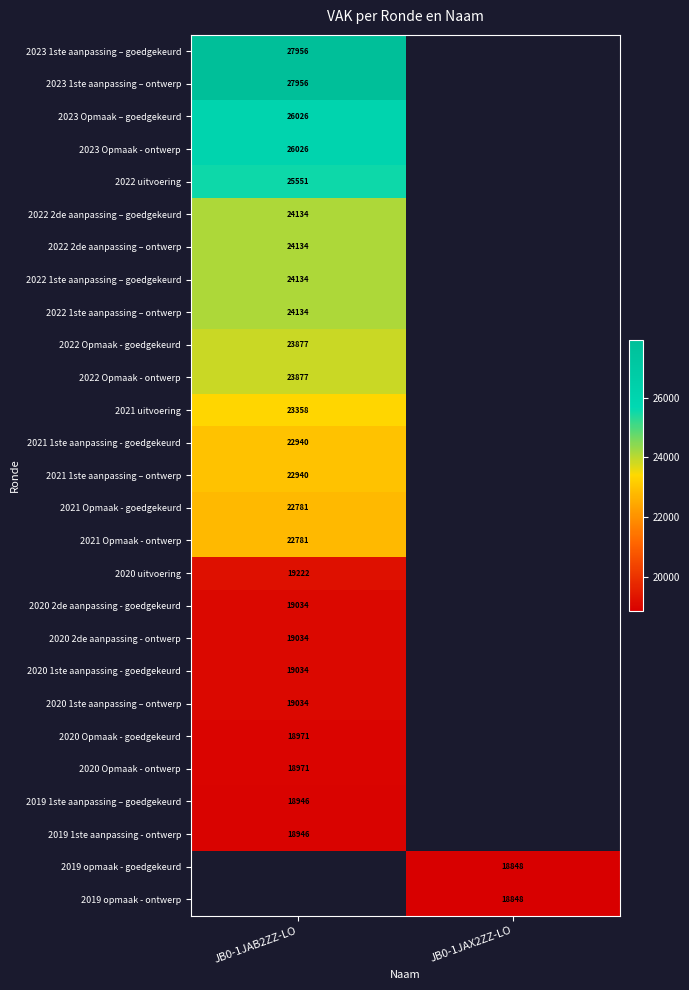

What is the maximum value shown in the chart?

27956.0